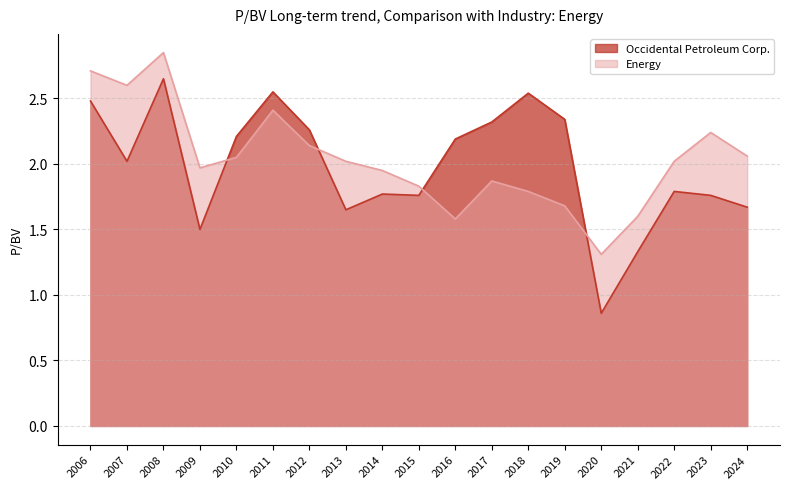

What are all the series names shown in the legend?

Occidental Petroleum Corp., Energy